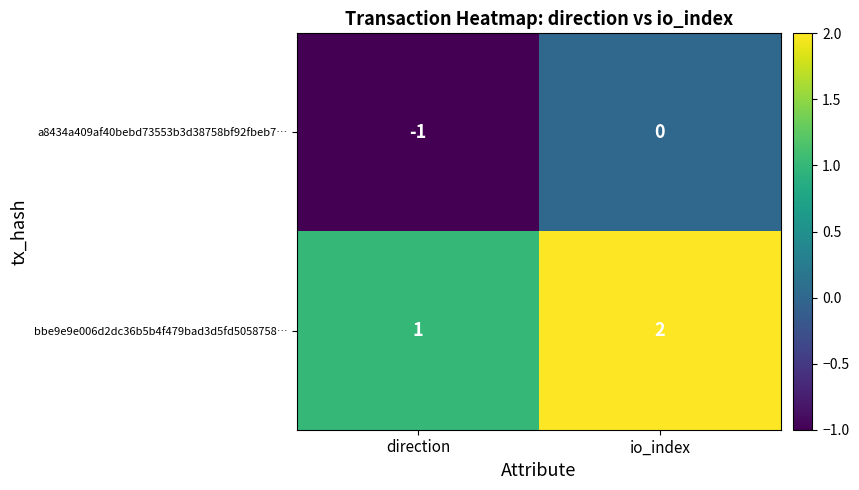

What is the spread (max minus min) of values at direction?

2